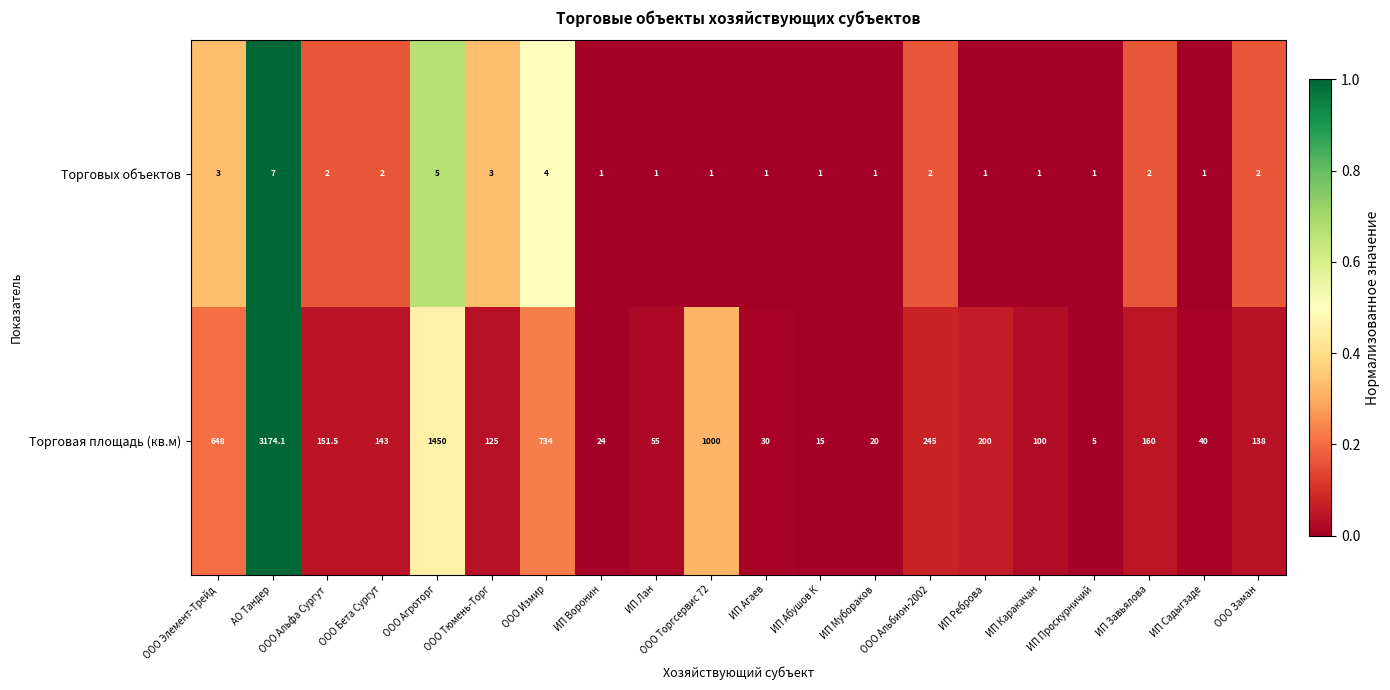

The value of Торговых объектов at ИП Садыгзаде is 1.0. True or false?

True